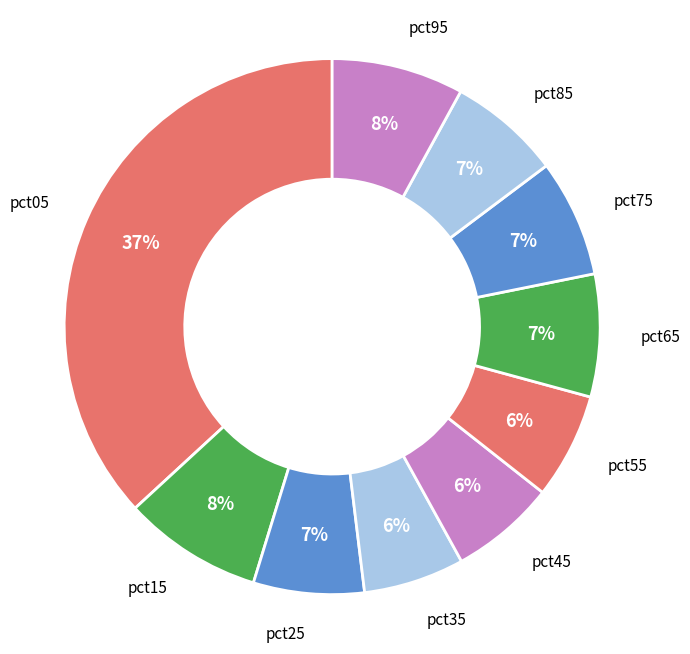

How many segments does this pie chart have?

10